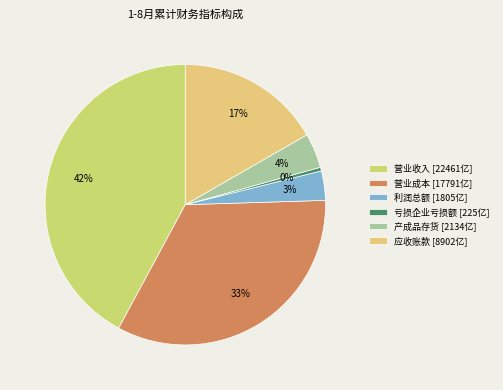

Do 亏损企业亏损额 and 应收账款 together represent more than half of the pie?

No